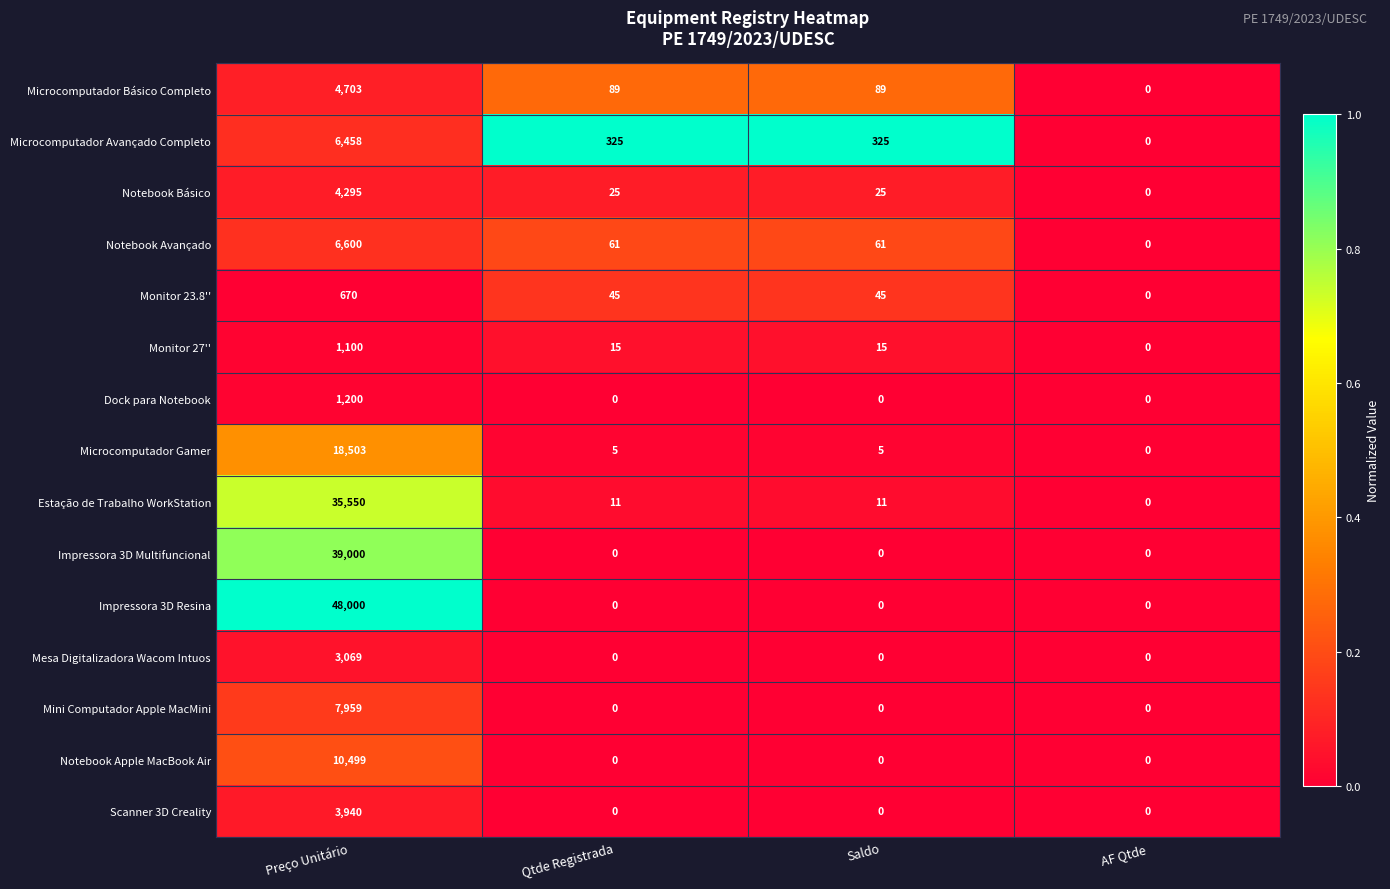

Which series has the largest range (max minus min)?

Impressora 3D Resina